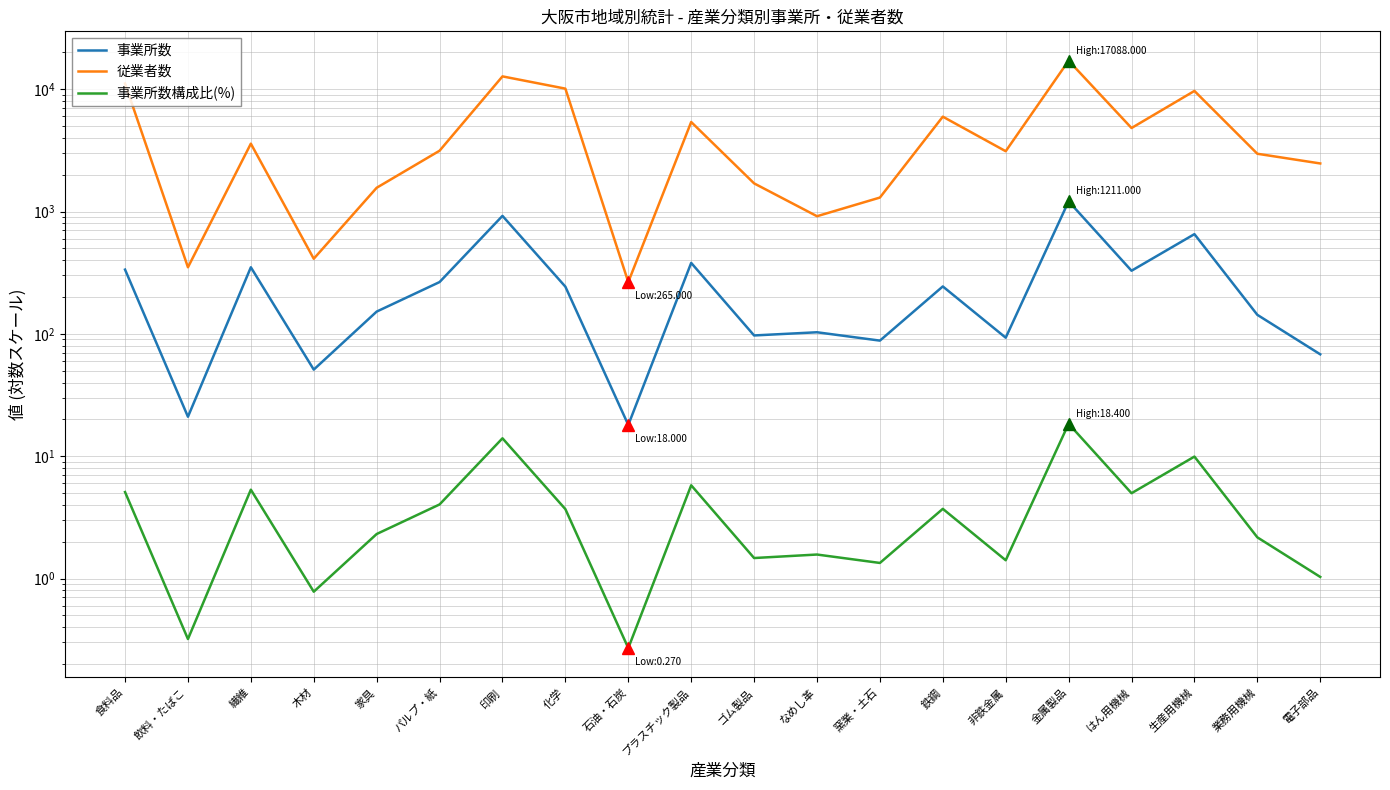

What is the average value of the 事業所数構成比(%) series?

4.4